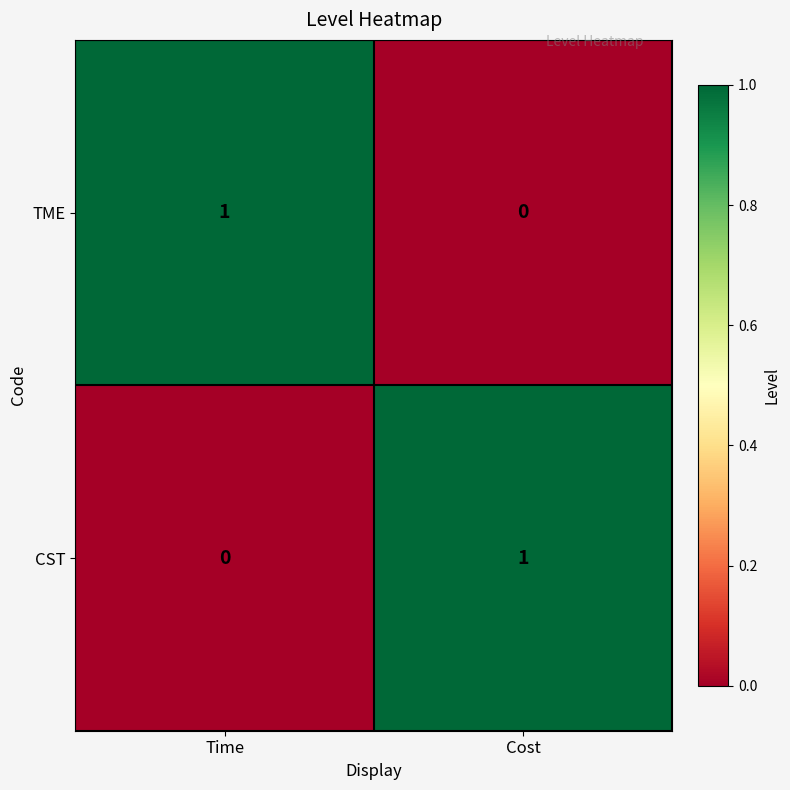

How many positive values does the TME series have?

1